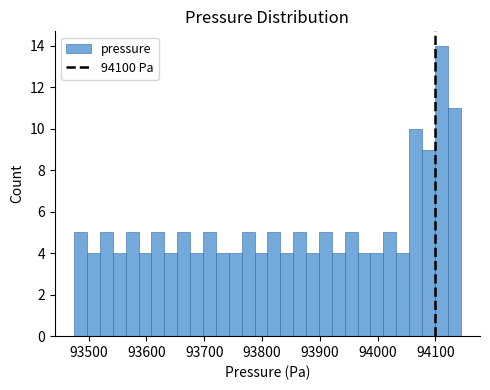

Around what value on the x-axis is the tallest bar? Give the approximate position of its centre, as read against the axis.

94110